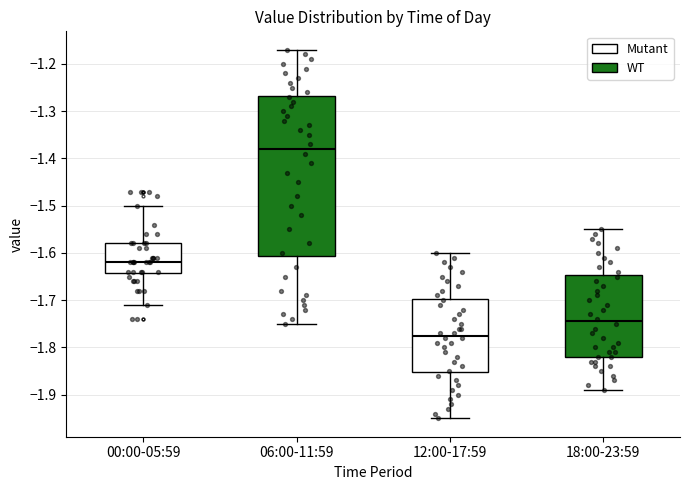

Where does the median line of the box for 00:00-05:59 sit on the y-axis? The values are not printed on the chart, so give them approximately, as read against the axis.

-1.62